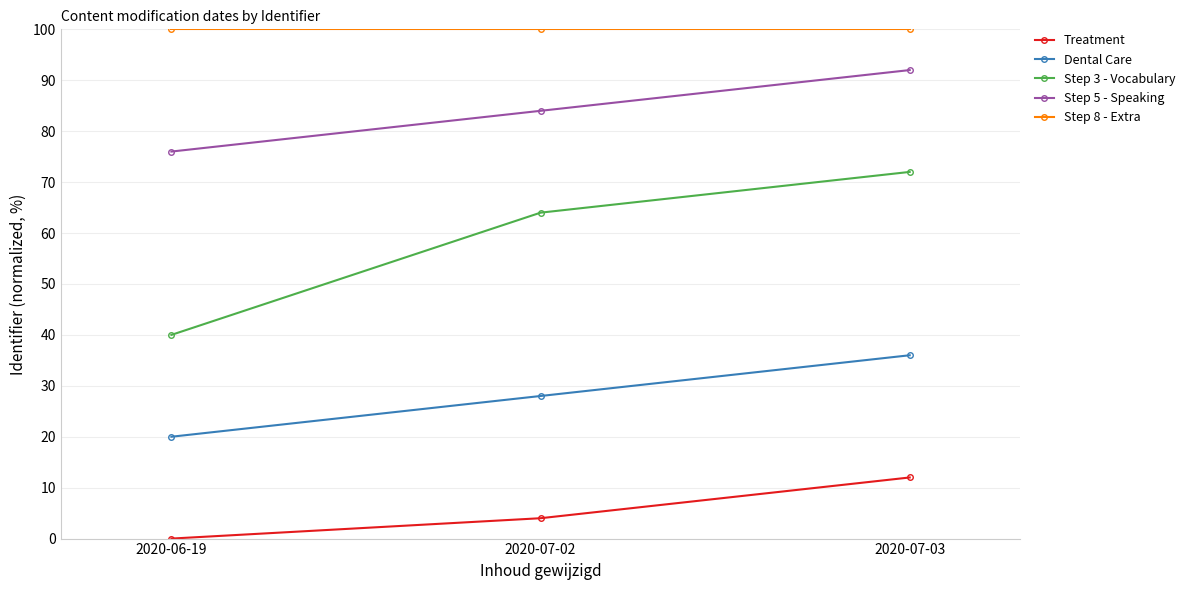

What is the difference between the Dental Care values at 2020-07-02 and 2020-06-19?

8.0